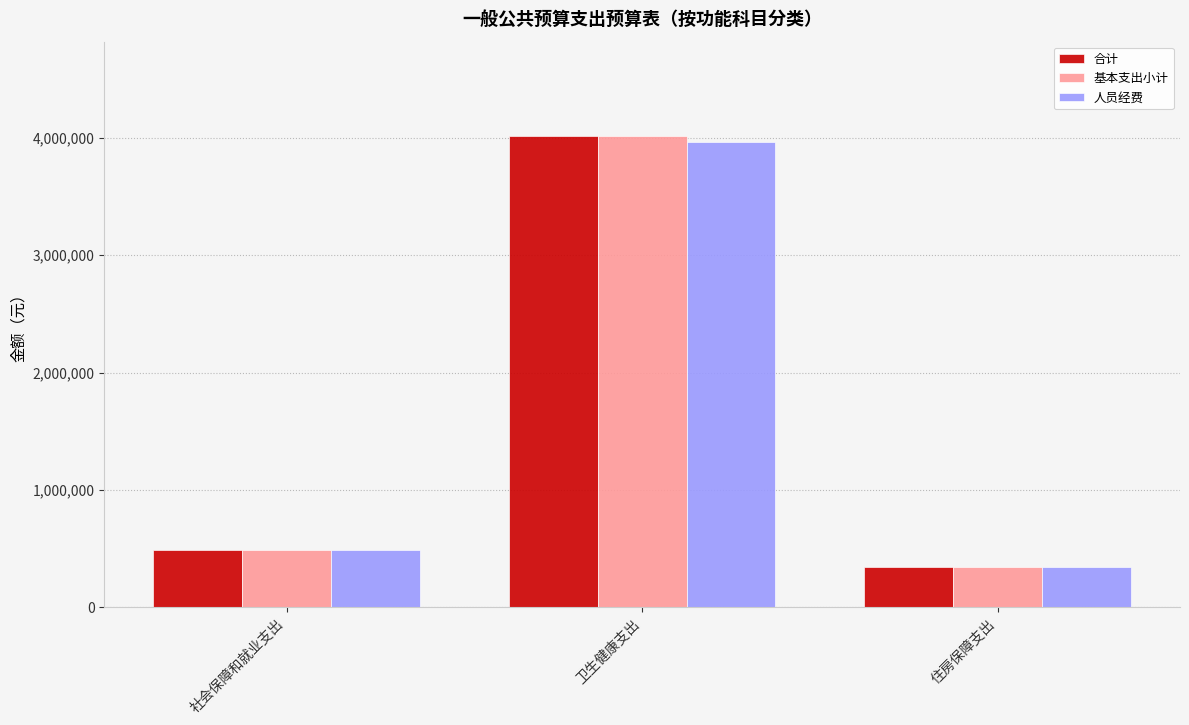

Is it true that 基本支出小计 equals 1143032.0 at 卫生健康支出?

False